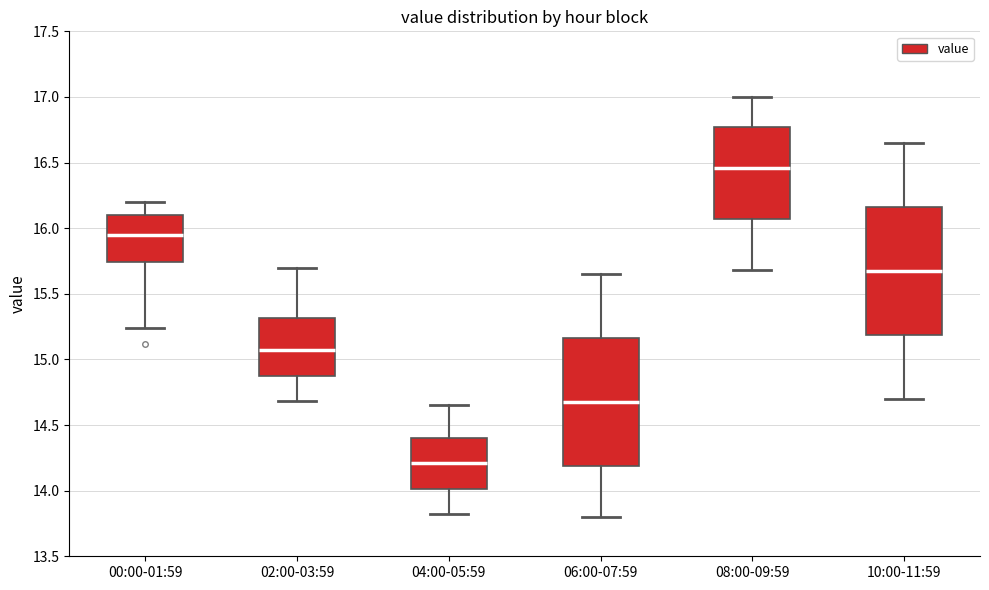

Which box has the highest median line?

08:00-09:59